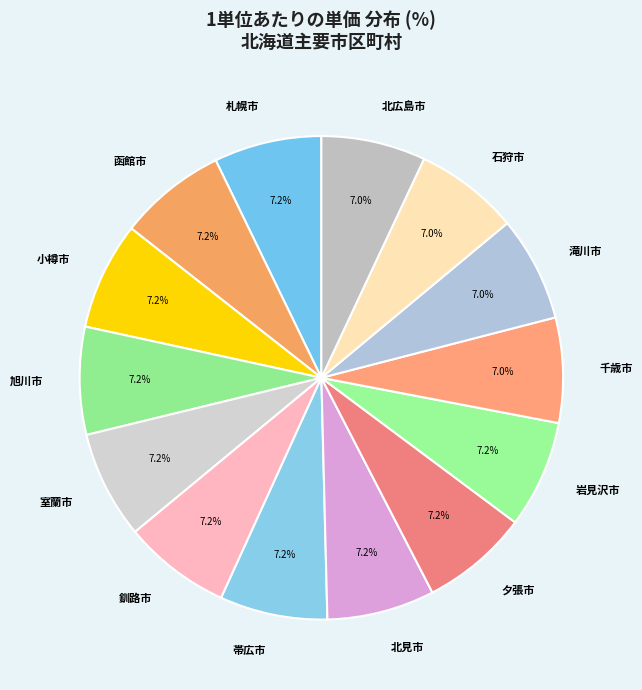

Do 夕張市 and 釧路市 together represent more than half of the pie?

No